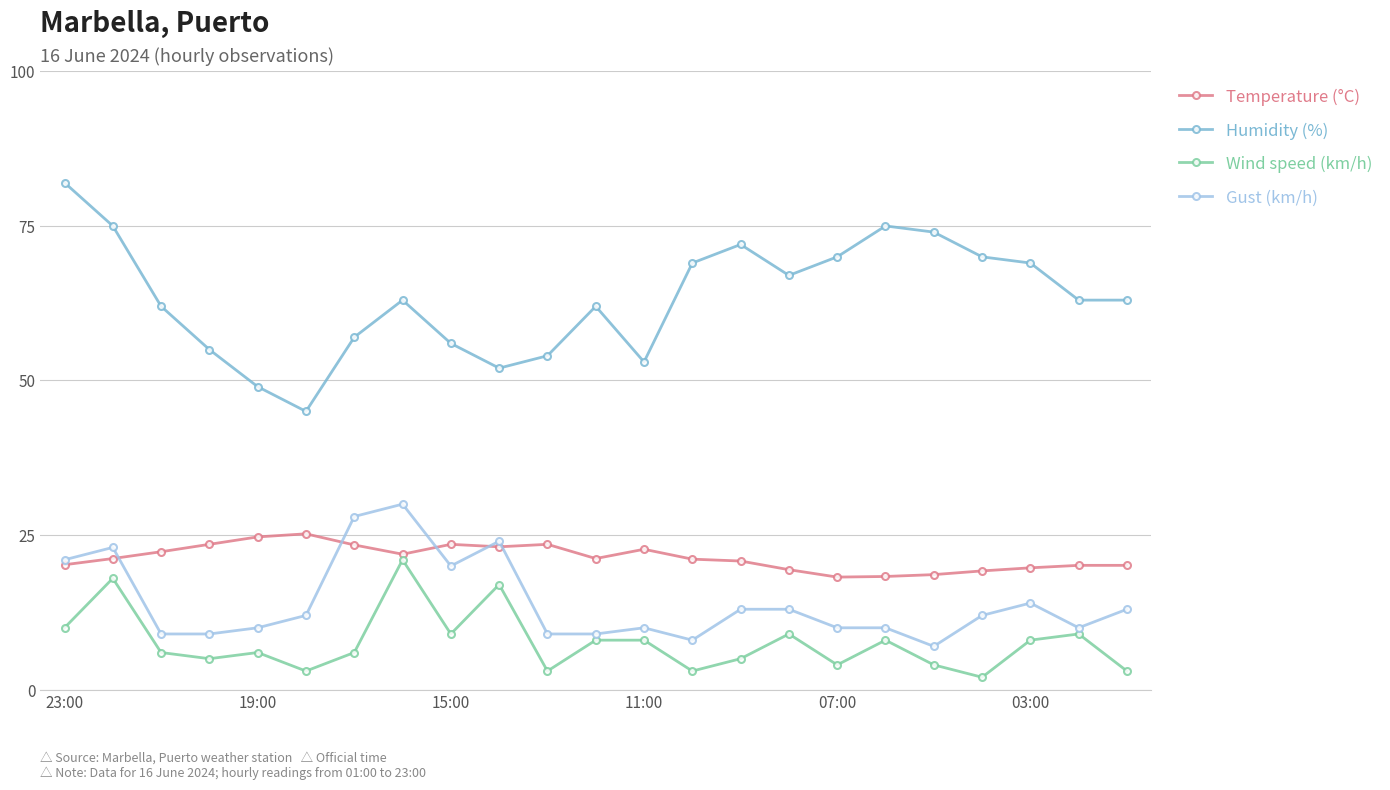

How many lines are shown in the chart?

4